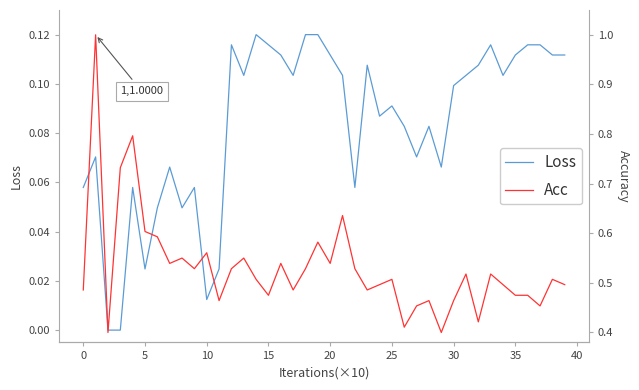

At how many categories does at least one series exceed 0?

40